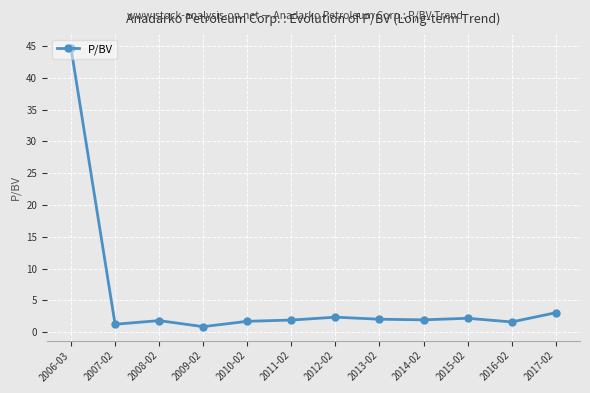

What is the label of the 4th point from the left?

2009-02